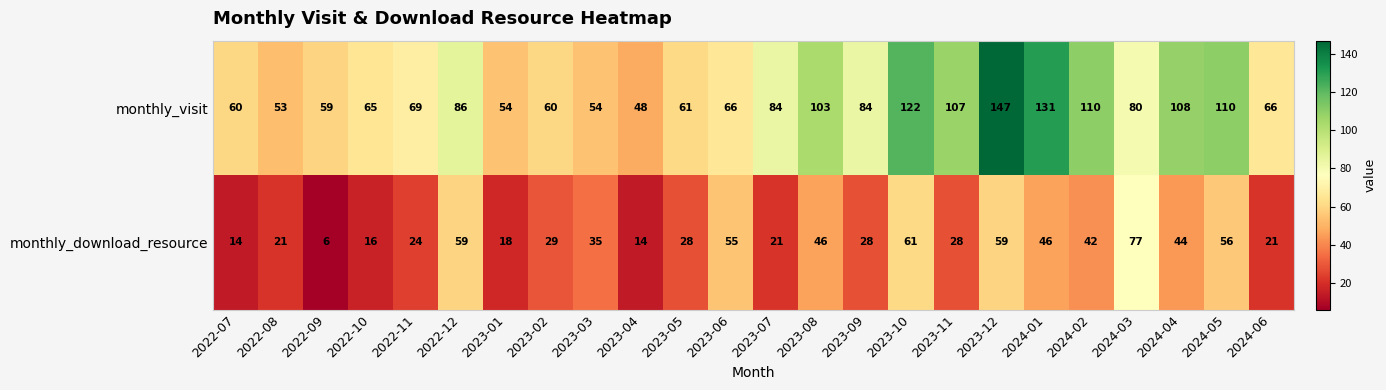

How many data points does each series have?

24